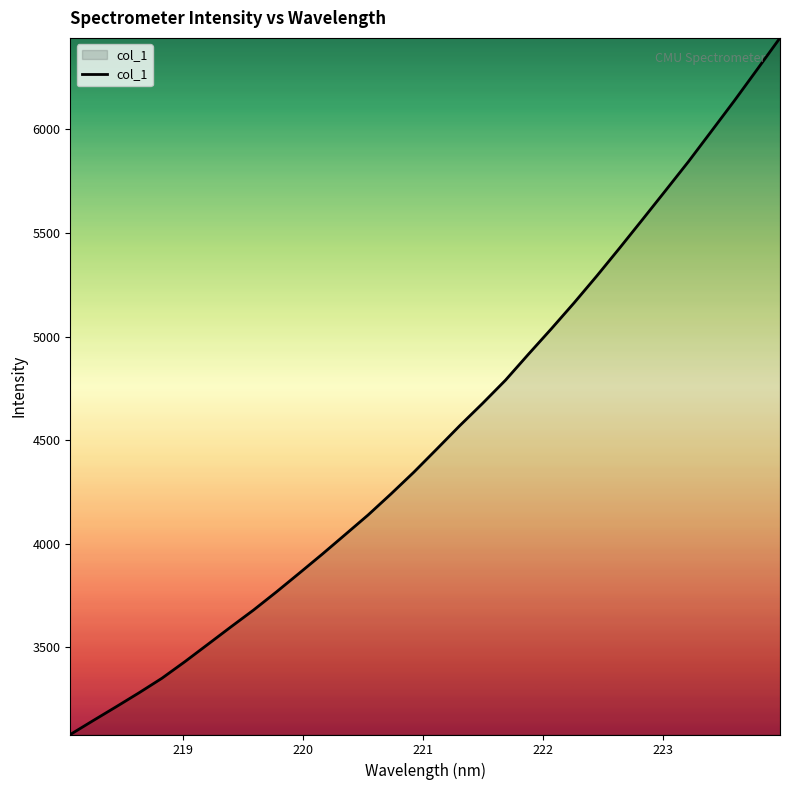

What is the greatest value displayed?

6442.0